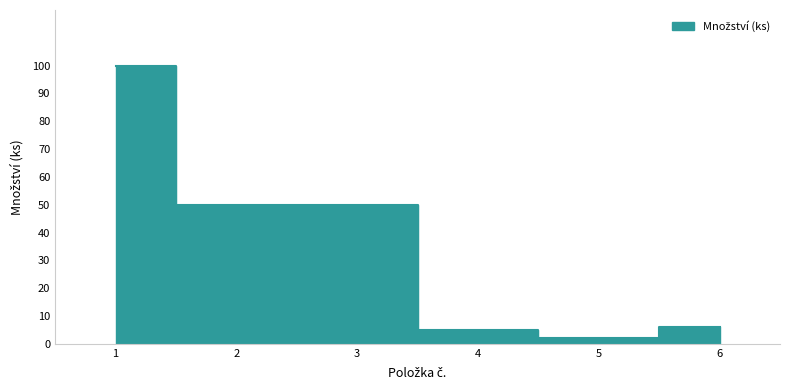

Approximately how many times larger is the value at 5 compared to 4?

0.4